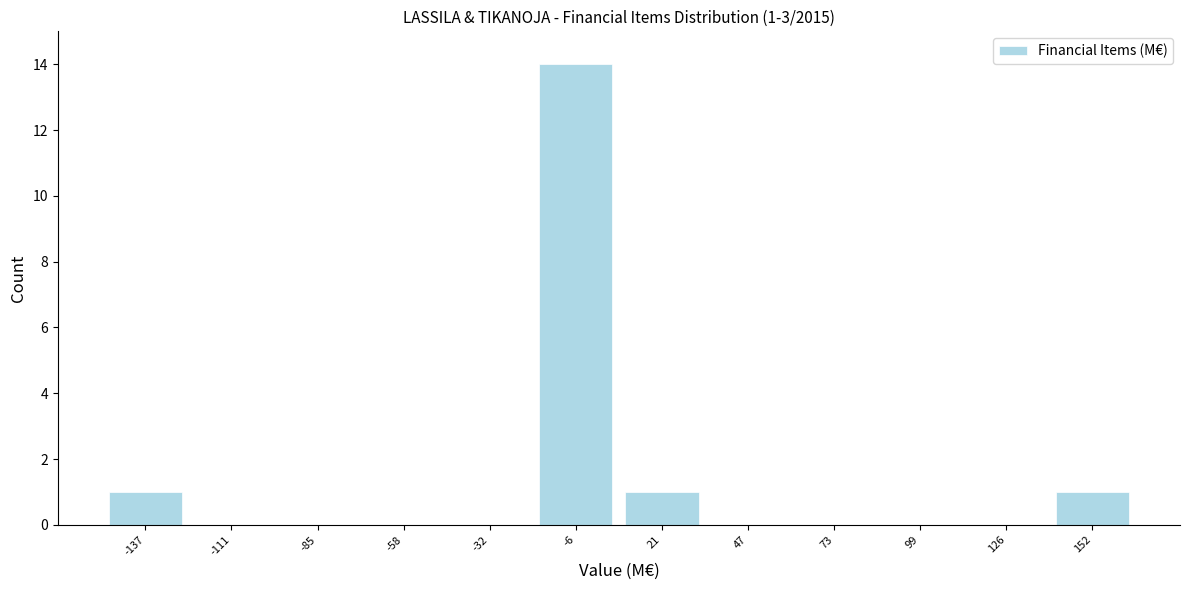

Over which range of the x-axis is the bar tallest?

-20 to 5